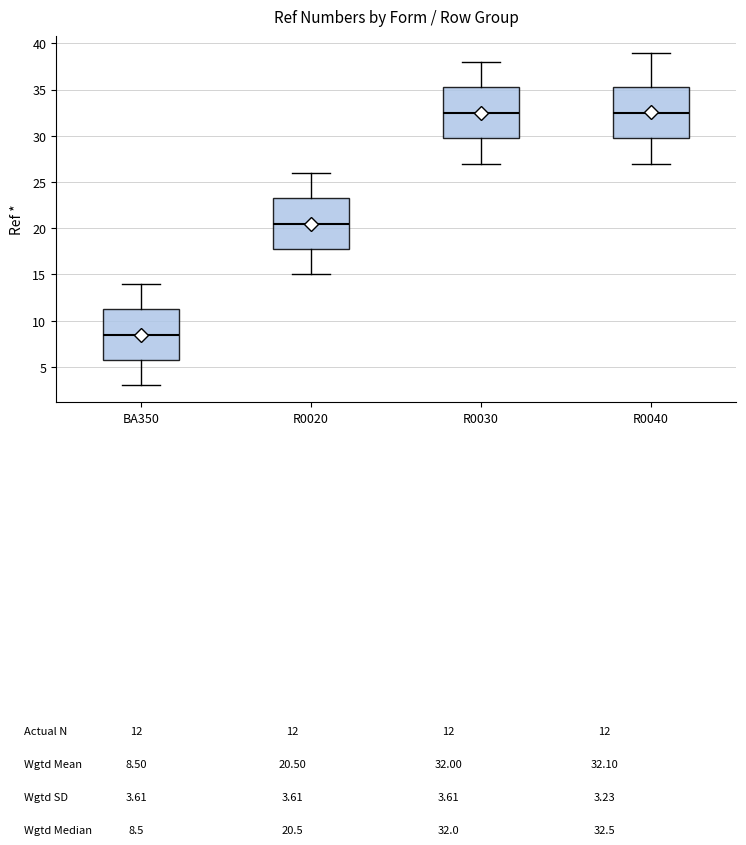

Reading left to right, transcribe this box plot: for each box, give where its median line is, the range the box spans, and where its two whiskers end, as read against the y-axis. The values are not printed on the chart, so give them approximately, as read against the axis.

BA350: median 8.5, box 6.0 to 11.5, whiskers 3.0 to 14.0
R0020: median 20.5, box 18.0 to 23.5, whiskers 15.0 to 26.0
R0030: median 32.5, box 30.0 to 35.5, whiskers 27.0 to 38.0
R0040: median 32.5, box 30.0 to 35.5, whiskers 27.0 to 39.0